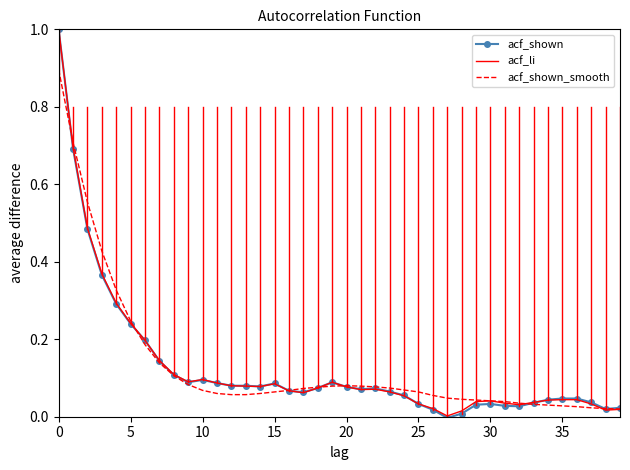

How many interior local peaks does the acf_shown_smooth series have?

1